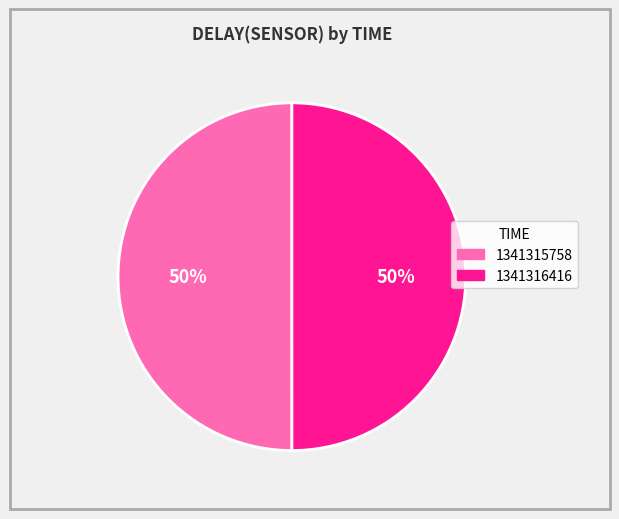

Combined, do 1341316416 and 1341315758 account for over 50%?

Yes